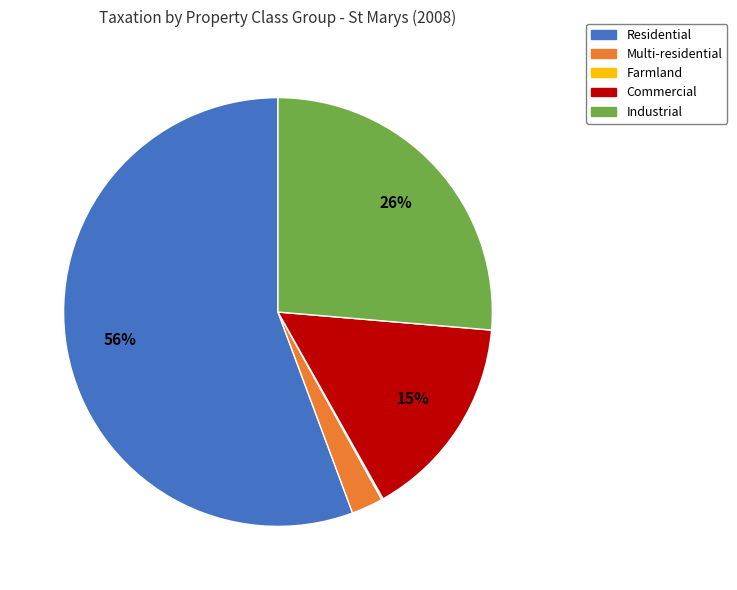

To the nearest percent, what portion does Commercial represent?

15%